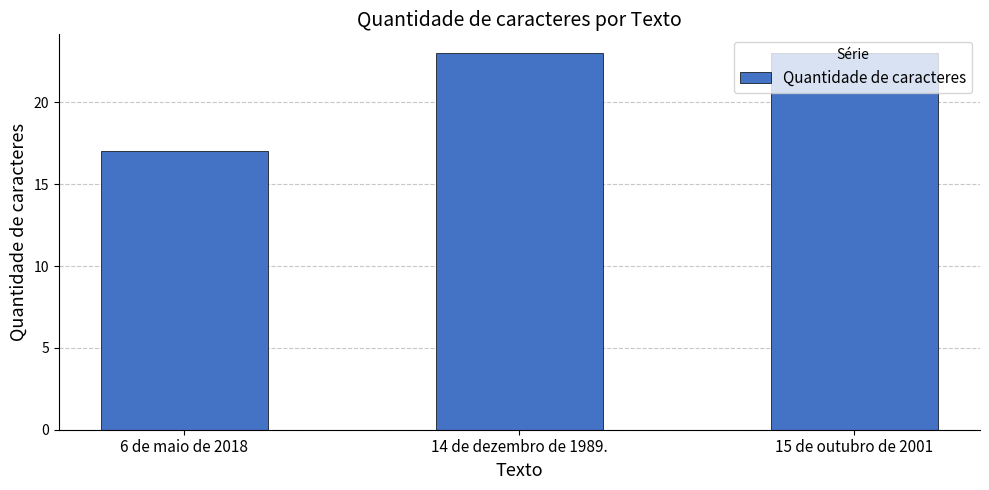

What is the value of the 1st bar from the left?

17